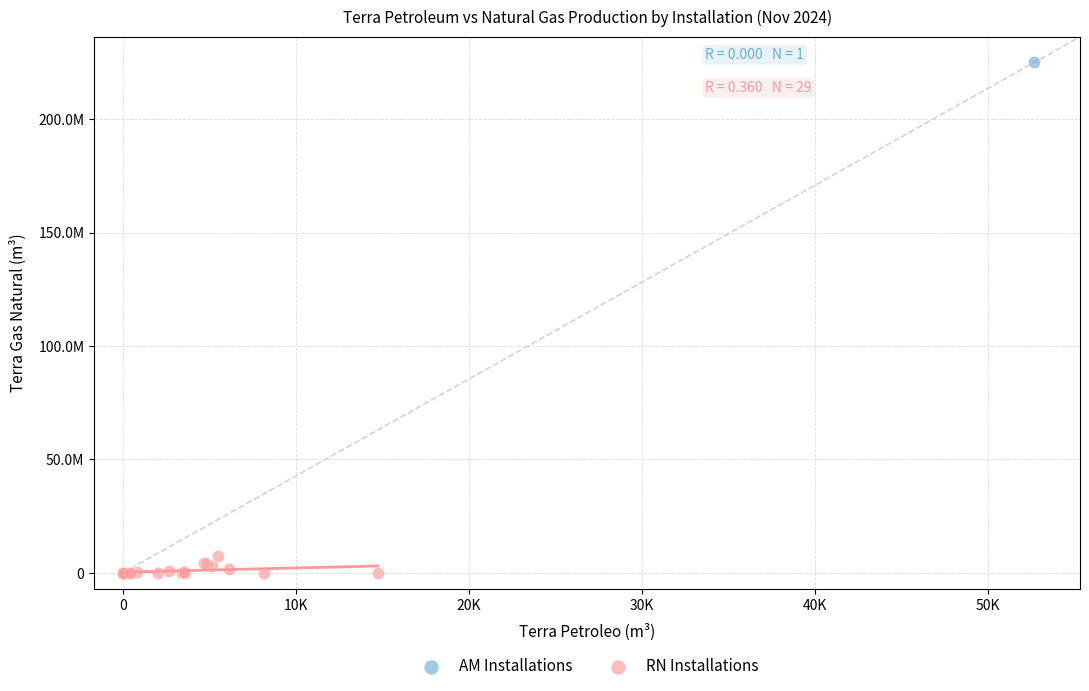

What are all the series names shown in the legend?

AM Installations, RN Installations